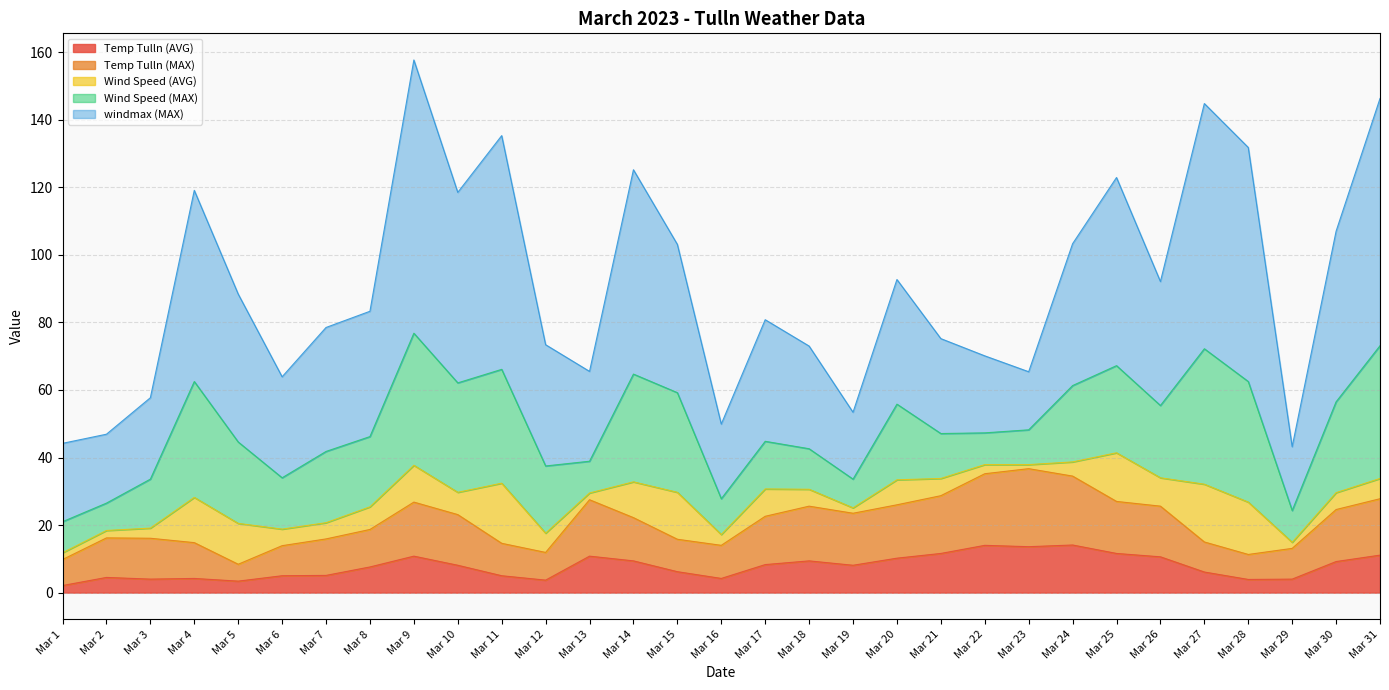

Rank the categories by Wind Speed (MAX) value from highest to lowest.

Mar 27, Mar 31, Mar 9, Mar 28, Mar 4, Mar 11, Mar 10, Mar 14, Mar 15, Mar 30, Mar 25, Mar 5, Mar 24, Mar 20, Mar 26, Mar 7, Mar 8, Mar 12, Mar 6, Mar 3, Mar 17, Mar 21, Mar 18, Mar 16, Mar 23, Mar 13, Mar 22, Mar 29, Mar 1, Mar 19, Mar 2